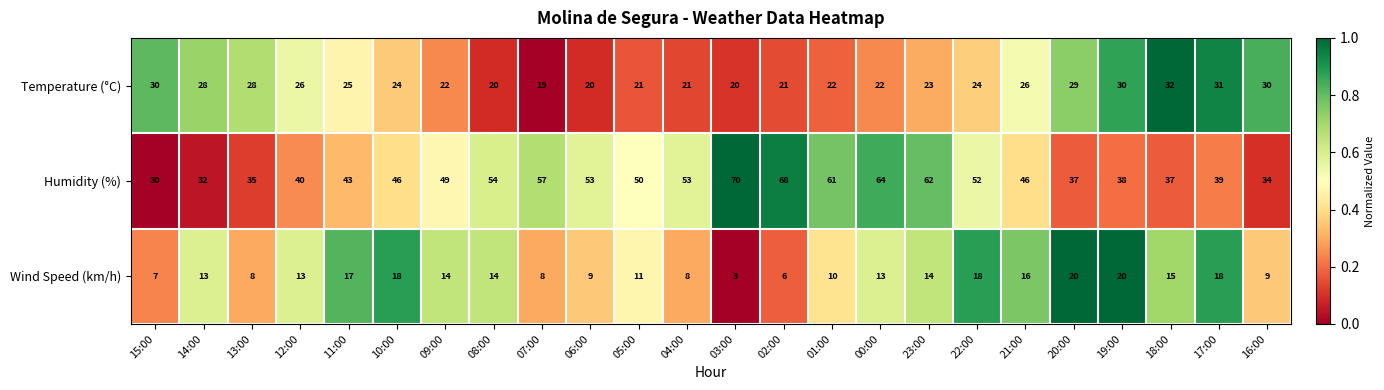

True or false: Wind Speed (km/h) has a value of 11 at 04:00.

False